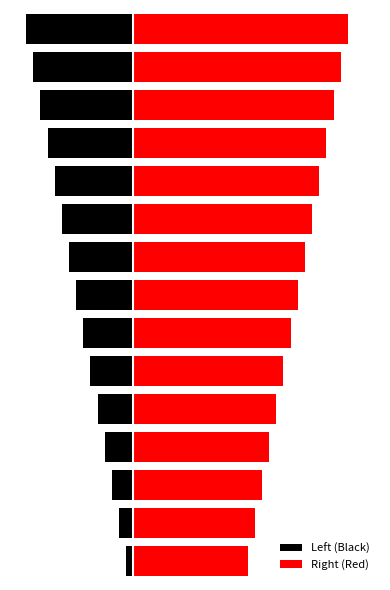

Reading left to right, transcribe all the data shown in this chart.

Left (Black): -1	-2	-3	-4	-5	-6	-7	-8	-9	-10	-11	-12	-13	-14	-15
Right (Red): 16	17	18	19	20	21	22	23	24	25	26	27	28	29	30